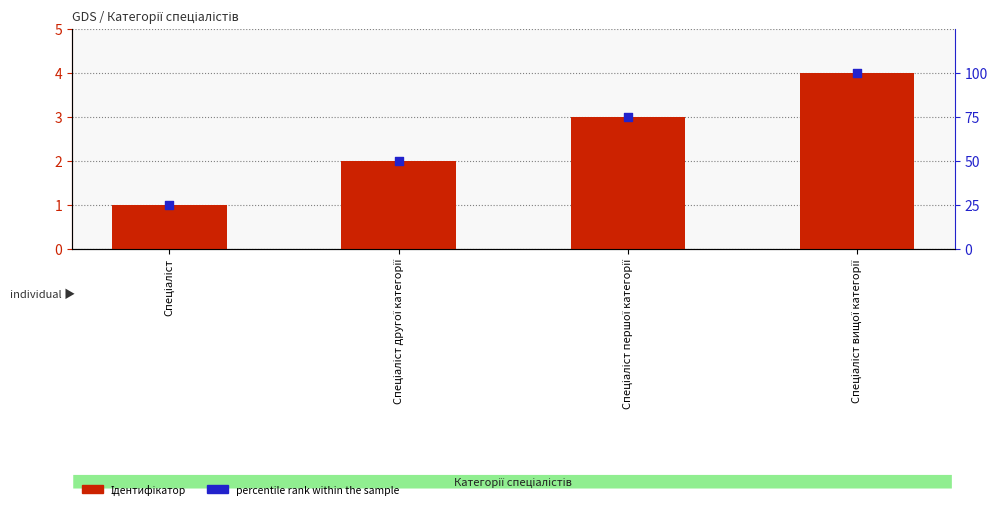

What are all the series names shown in the legend?

Ідентифікатор, percentile rank within the sample